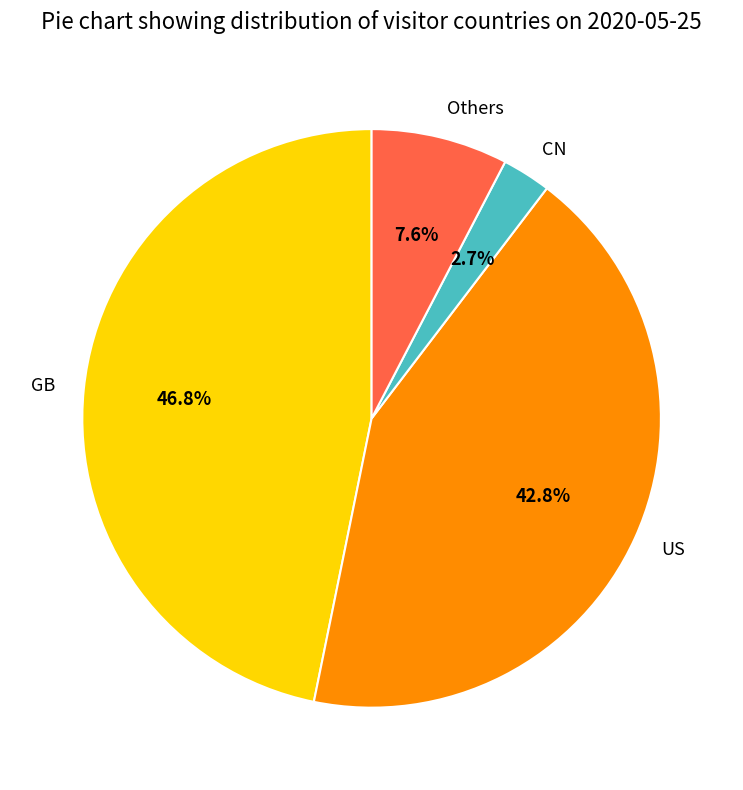

What is the largest slice in the pie chart?

GB